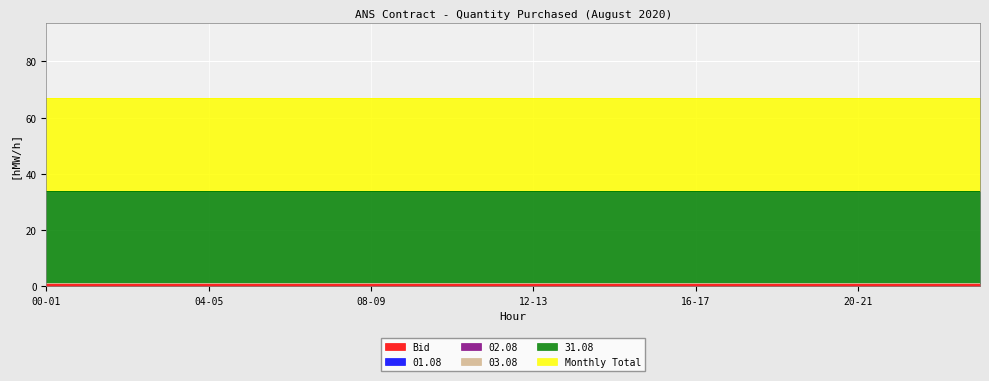

What is the spread (max minus min) of values at 07-08?

33